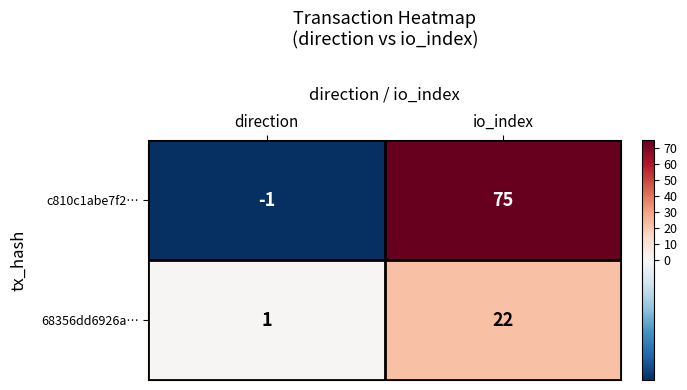

At how many categories does at least one series exceed 56?

1